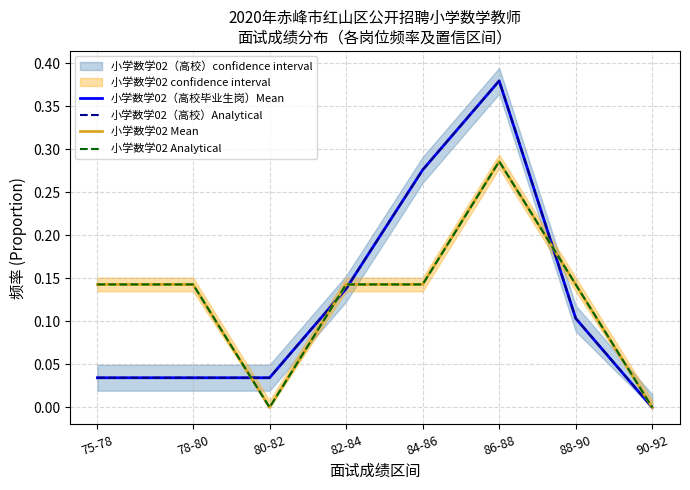

What is the label of the 7th point from the right?

78-80